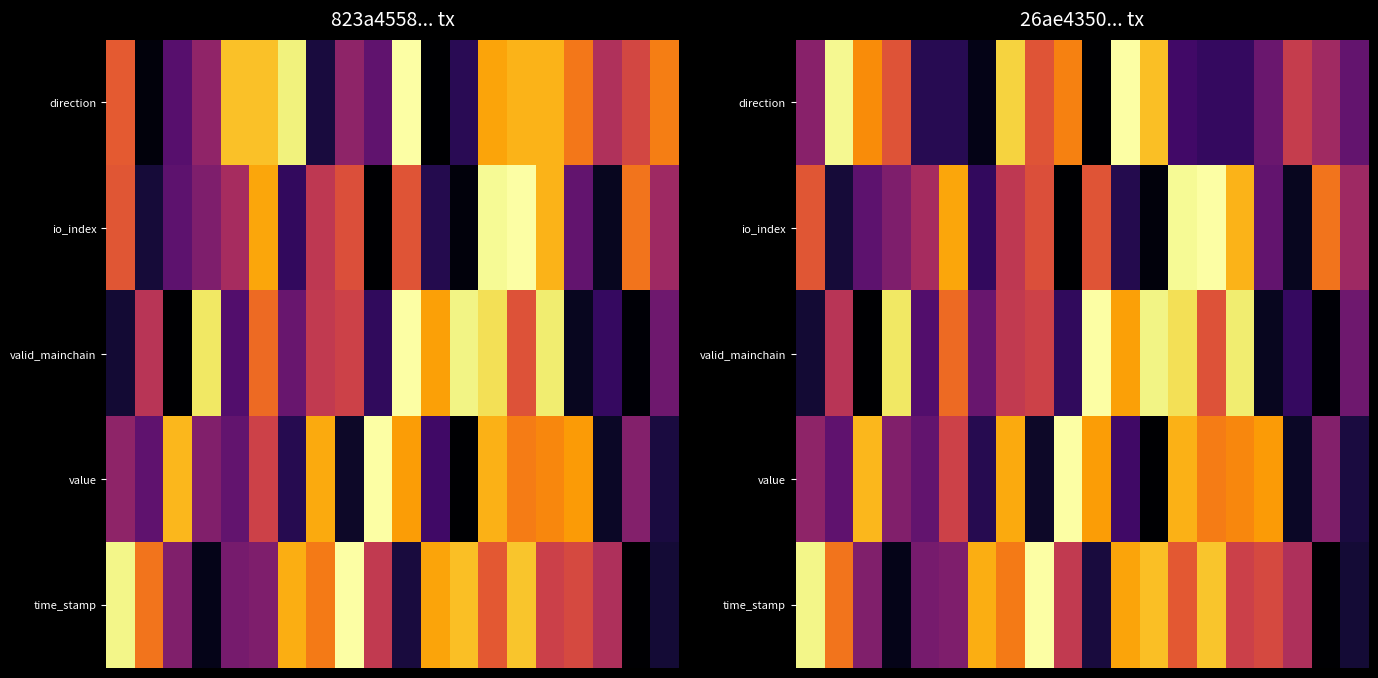

List the series in order of their peak value, highest first.

direction, io_index, valid_mainchain, value, time_stamp